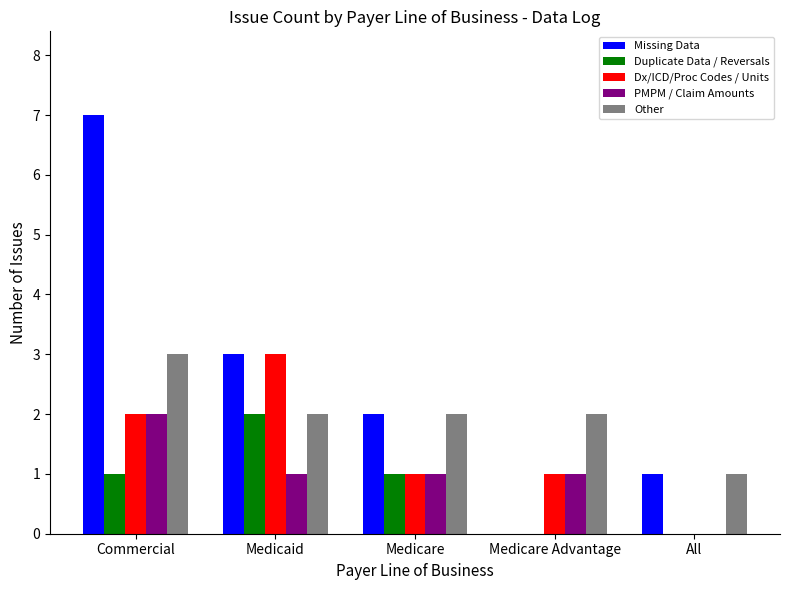

The value of Duplicate Data / Reversals at Medicare is 1. True or false?

True